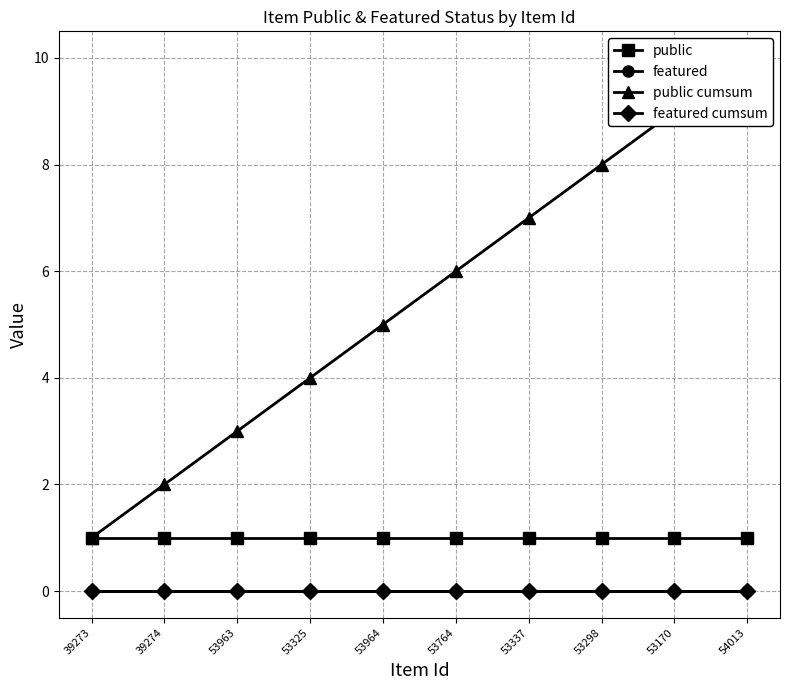

Between 39274 and 53337, which series saw the biggest shift?

public cumsum